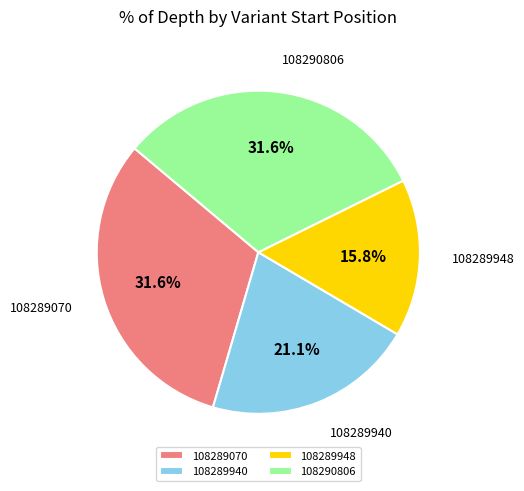

Does 108289948 account for over 50% of the chart?

No